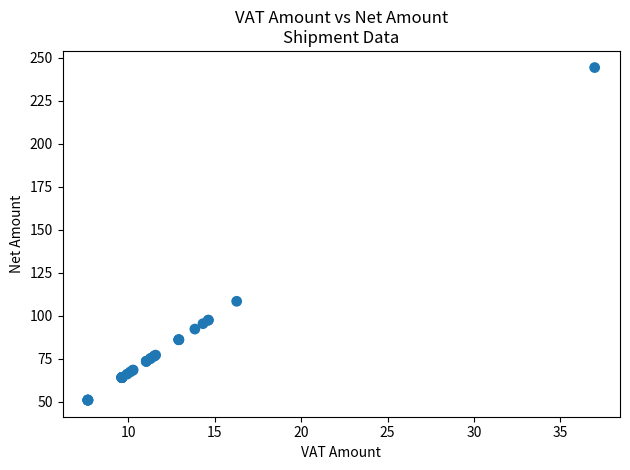

What Y value in the scatter plot is closest to 147?

108.5